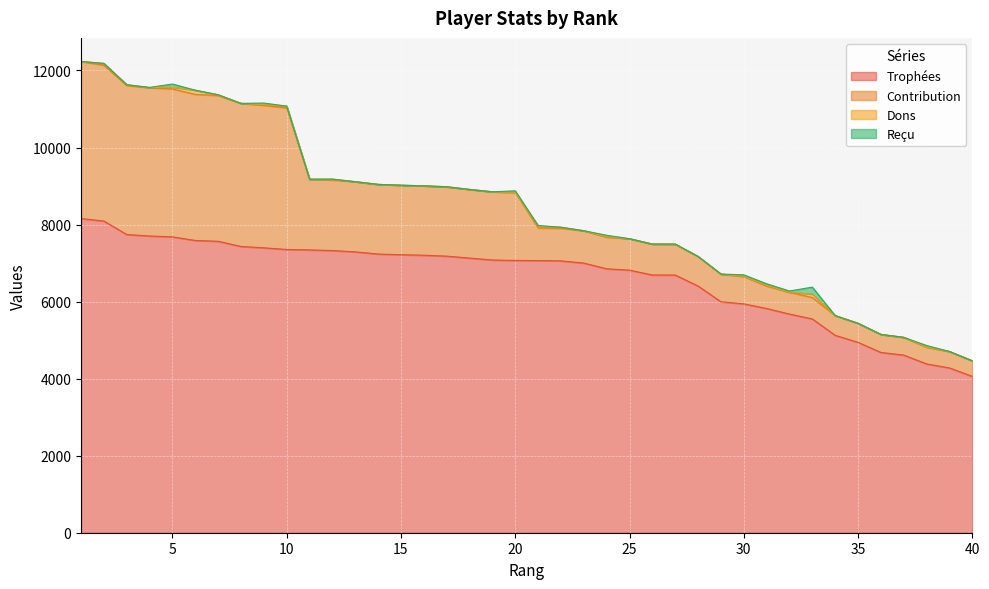

At 1, list the series in order from largest to smallest.

Trophées, Contribution, Dons, Reçu